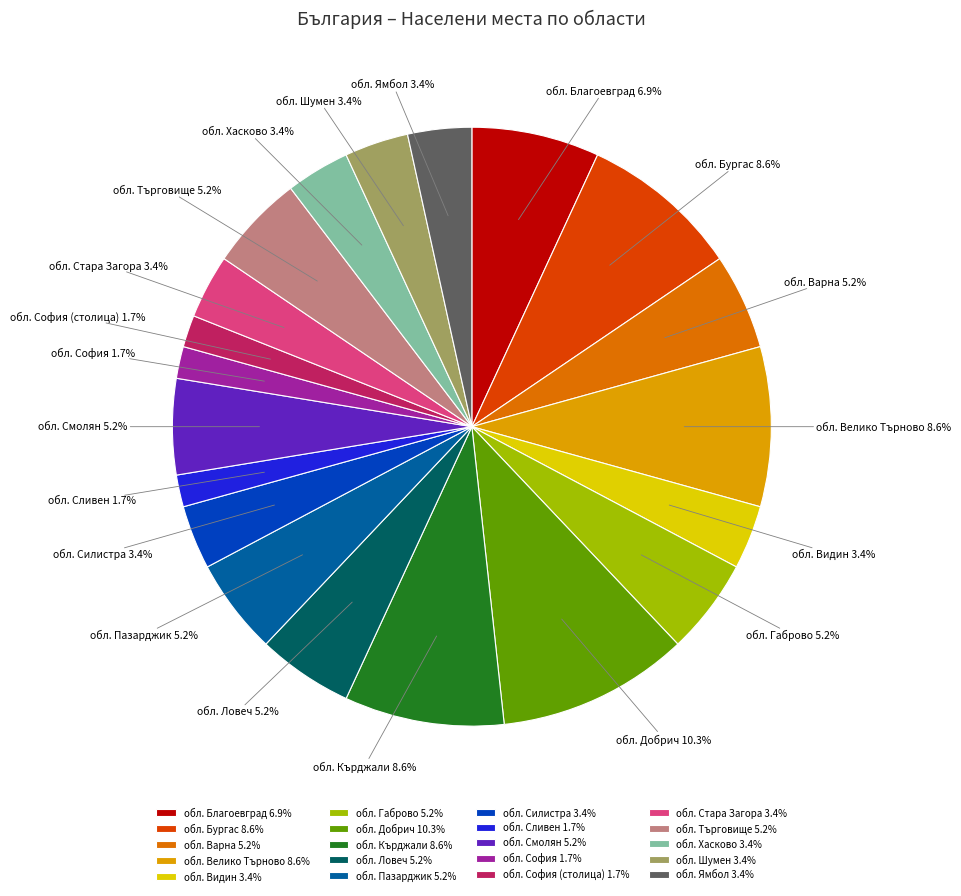

To the nearest percent, what is the combined percentage of обл. Шумен and обл. Смолян?

9%